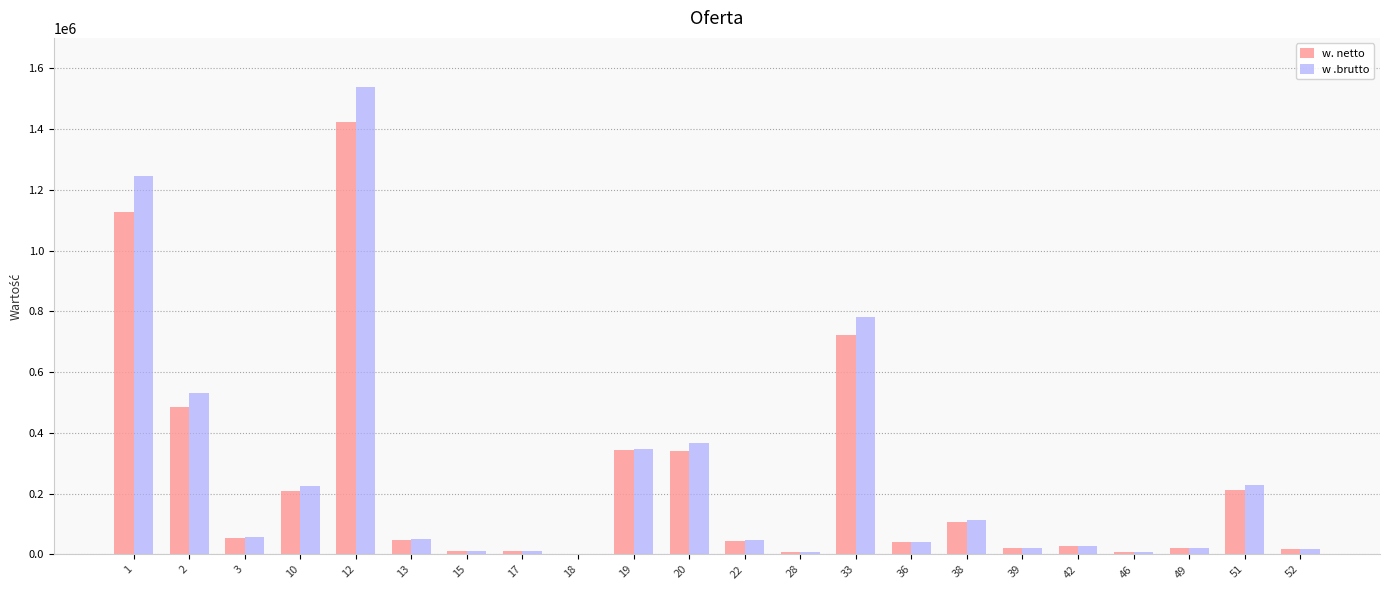

True or false: w .brutto has a value of 2490085.2 at 12.

False